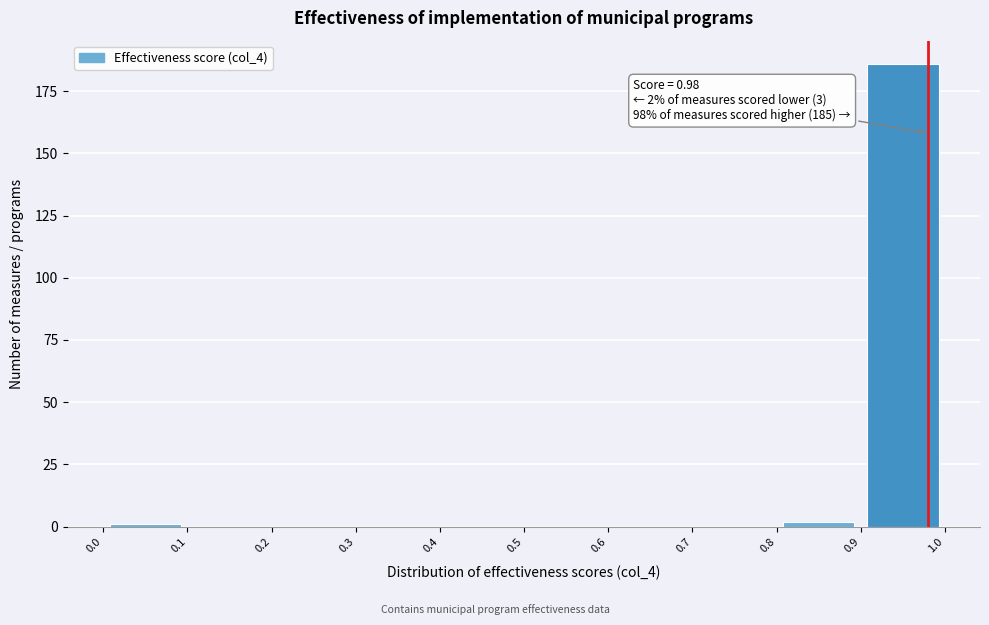

Which range on the x-axis has the tallest bar?

0.9 to 1.0